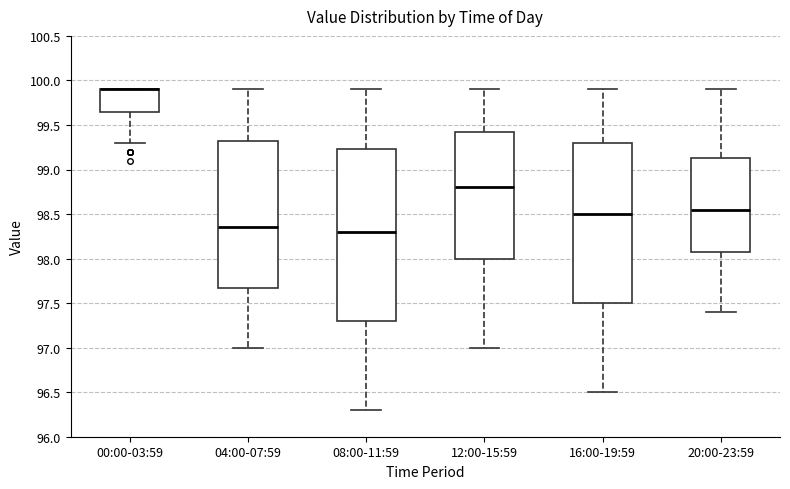

Where is the lower edge of the box for 04:00-07:59 on the y-axis? The values are not printed on the chart, so give them approximately, as read against the axis.

97.70